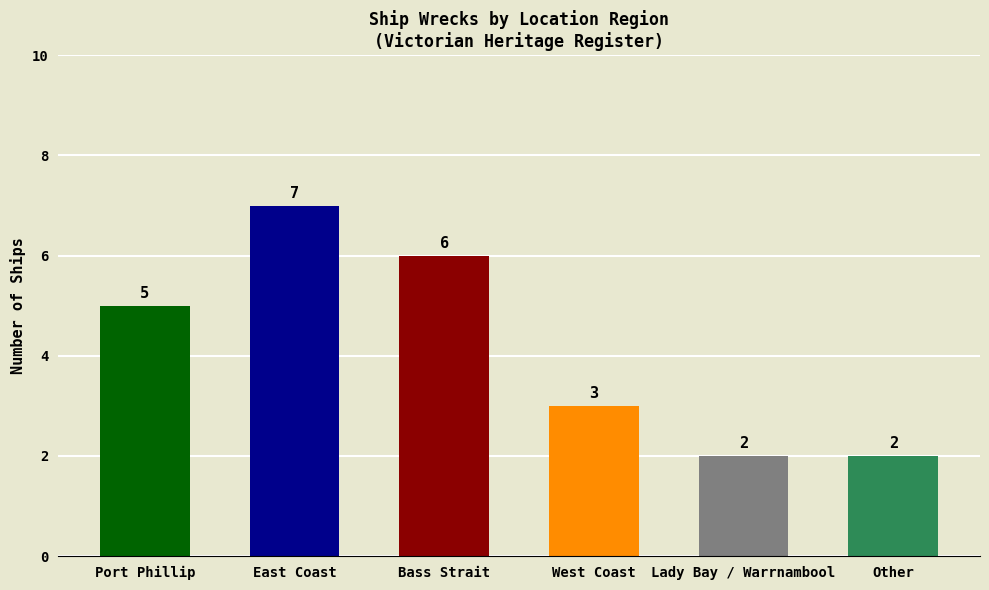

Reading left to right, transcribe all the data shown in this chart.

5	7	6	3	2	2